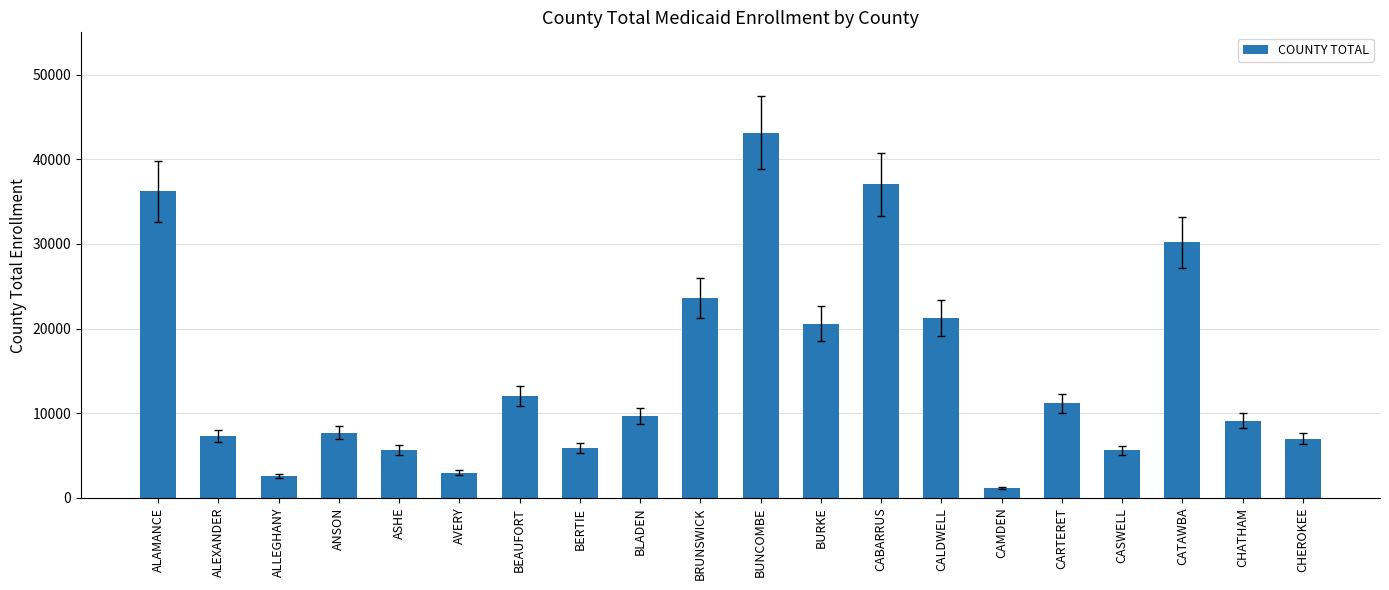

Does the chart contain any negative values?

No